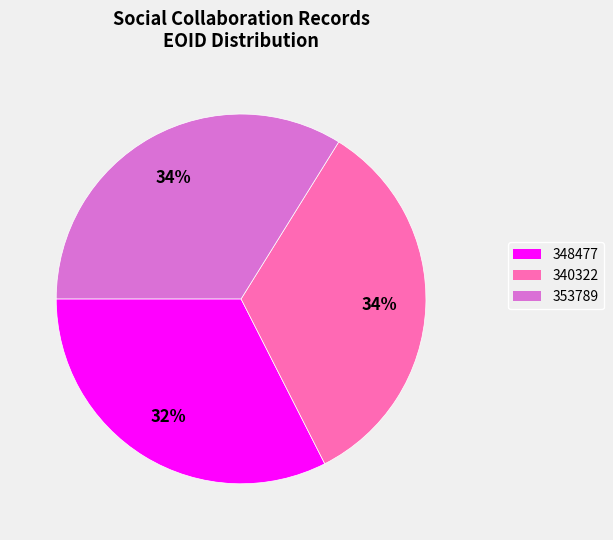

To the nearest percent, what is the combined percentage of 340322 and 353789?

68%